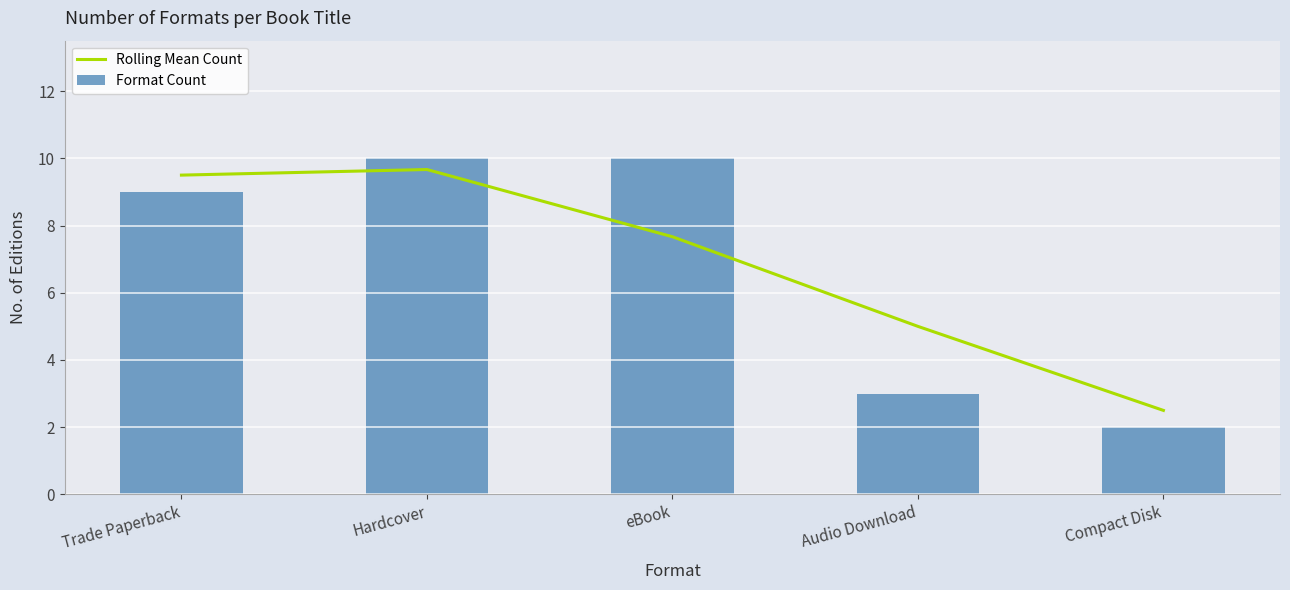

Is it true that Format Count equals 2.0 at Compact Disk?

True